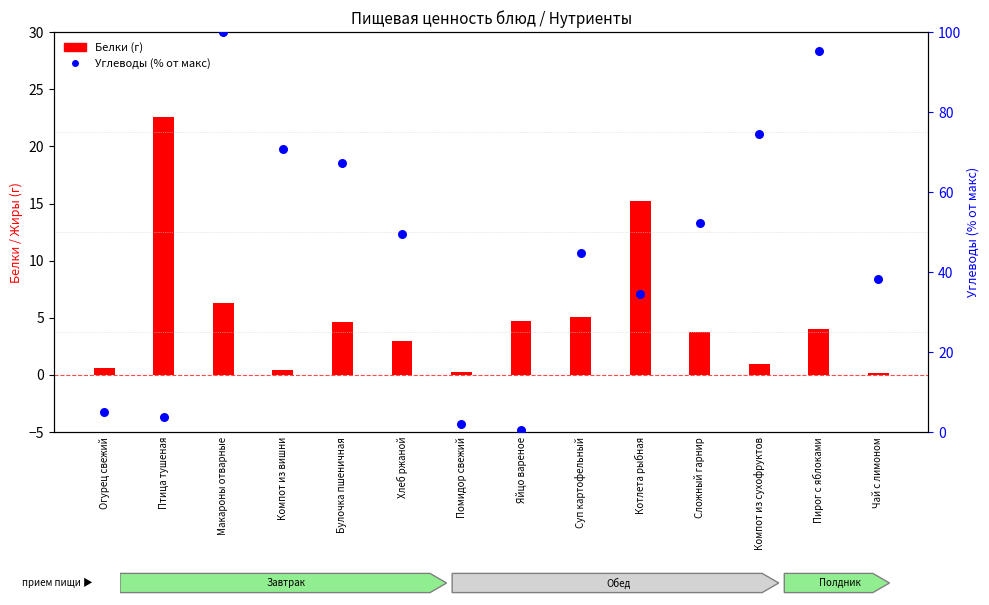

At how many categories does at least one series exceed 49?

7